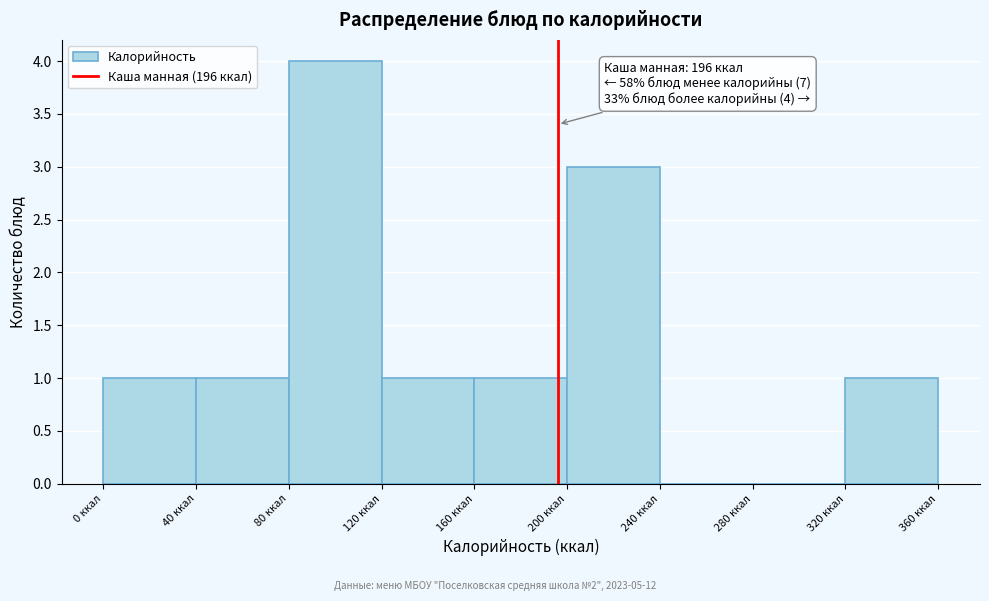

Which range on the x-axis has the tallest bar?

80 to 120